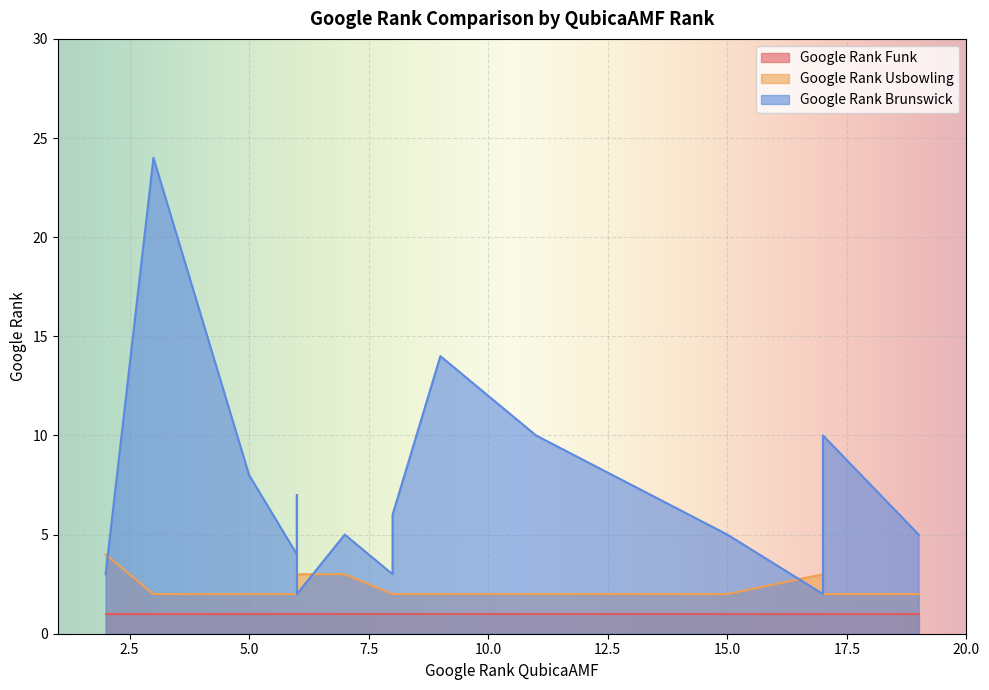

What is the difference between the highest and lowest values at 8?

2